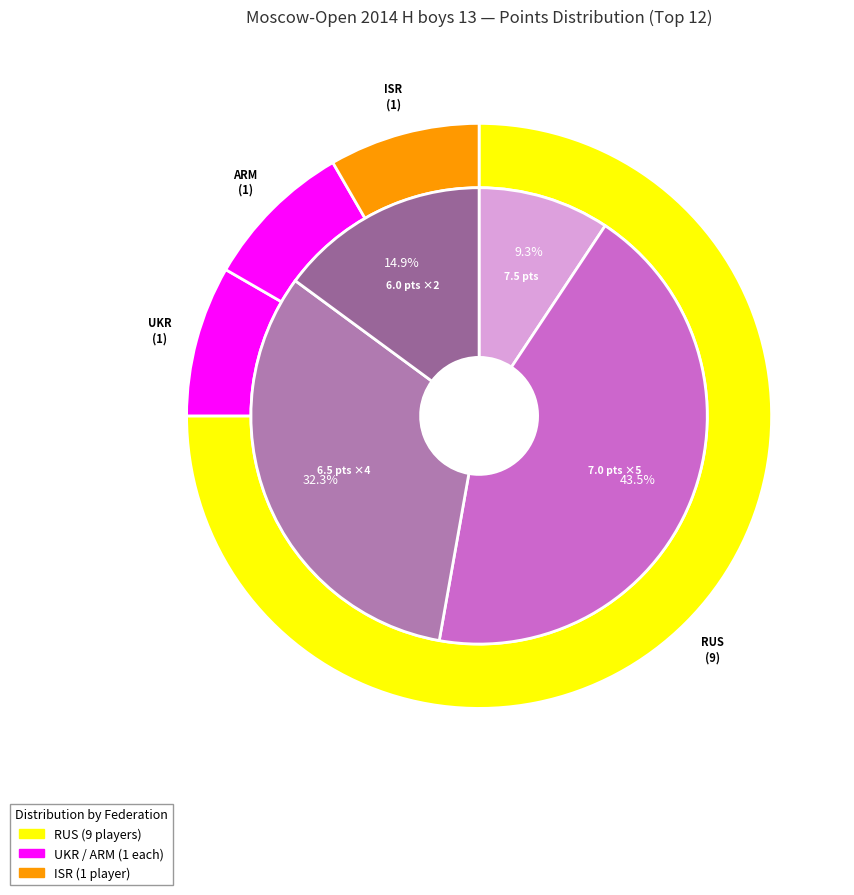

Is it true that Mestnikov Aital is 9% of the pie?

True